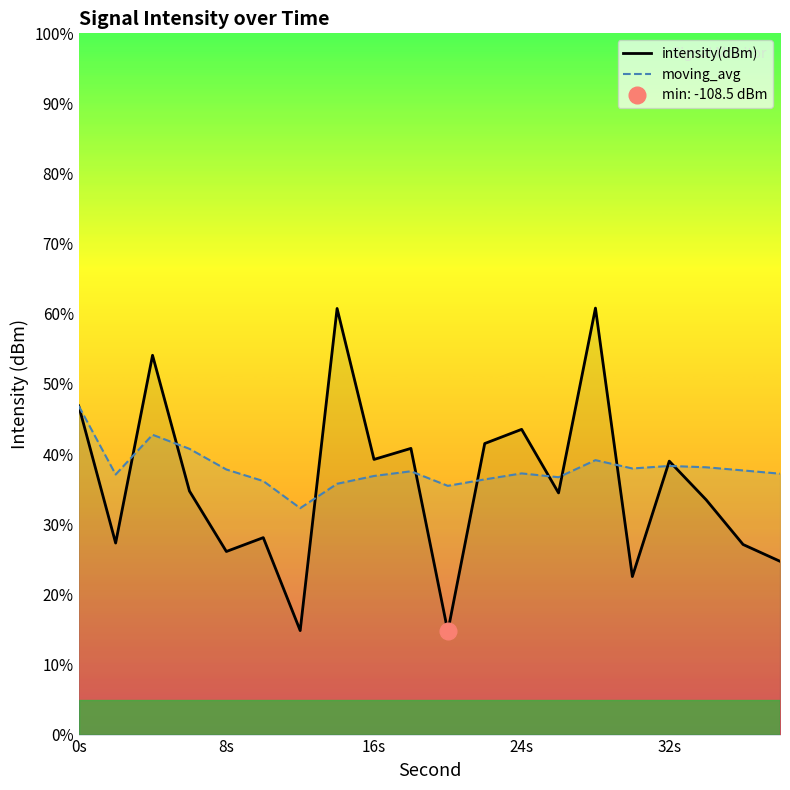

How many data points in moving_avg are less than -106?

17